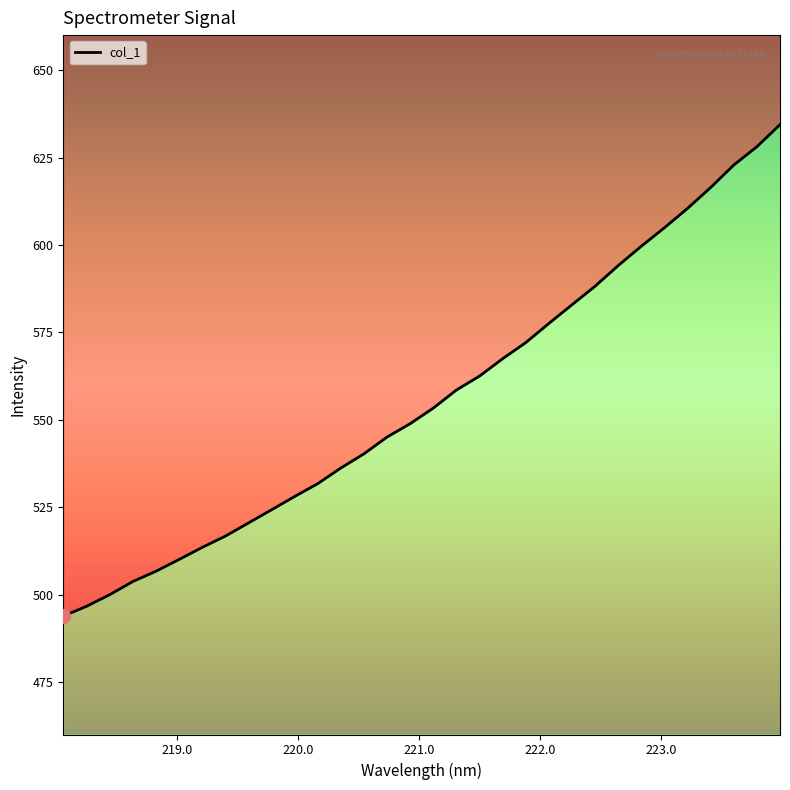

Does the chart have visible grid lines?

No